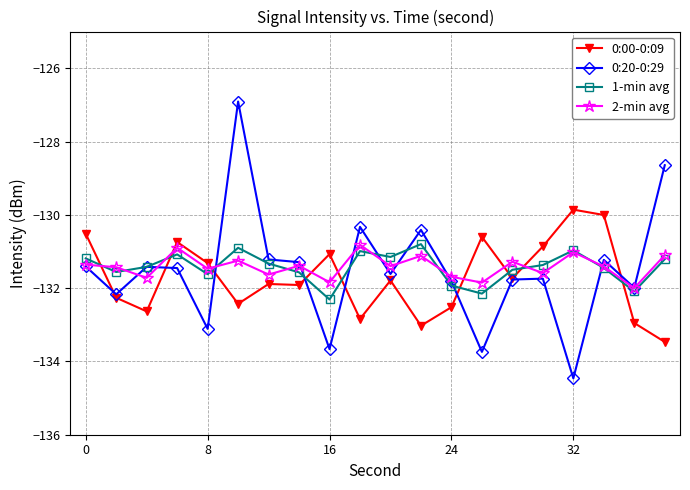

What is the value of the 0:00-0:09 point at the 3rd from the left?

-132.6